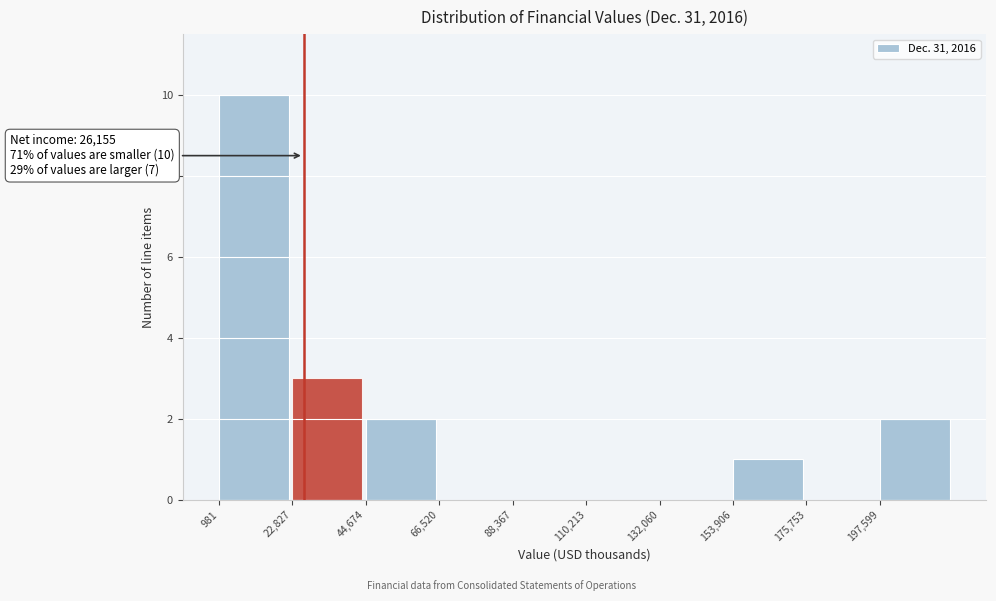

Over which range of the x-axis is the bar tallest?

0 to 25000